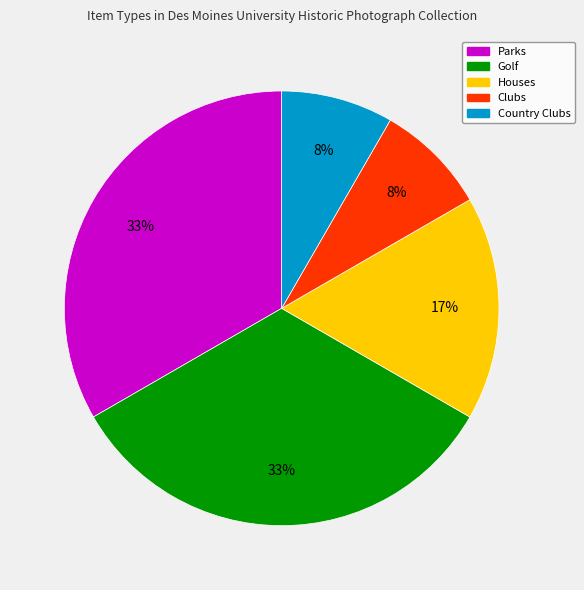

Is it true that Parks is 26% of the pie?

False